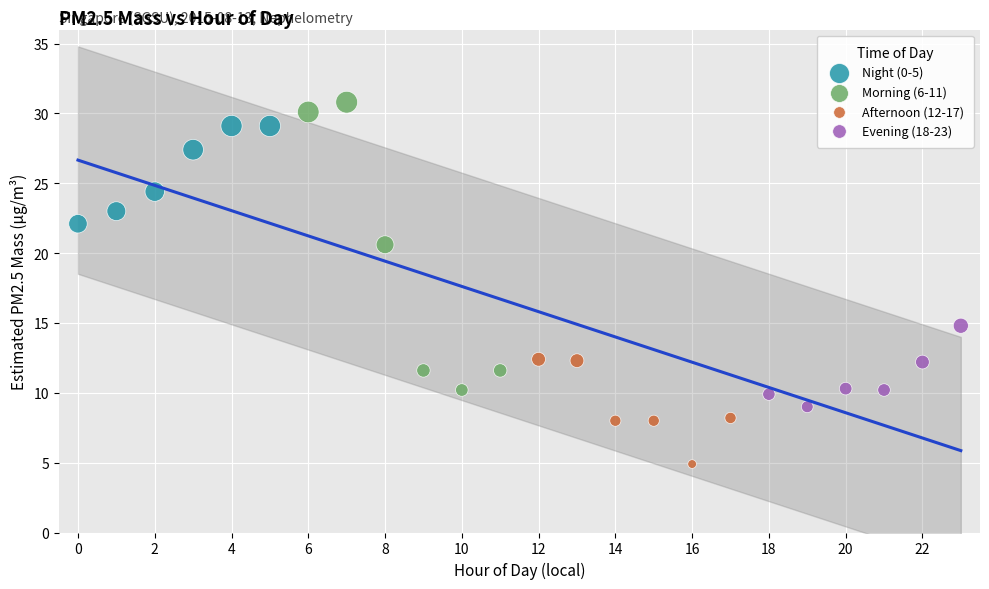

Which series reaches the maximum Y coordinate?

Morning (6-11)